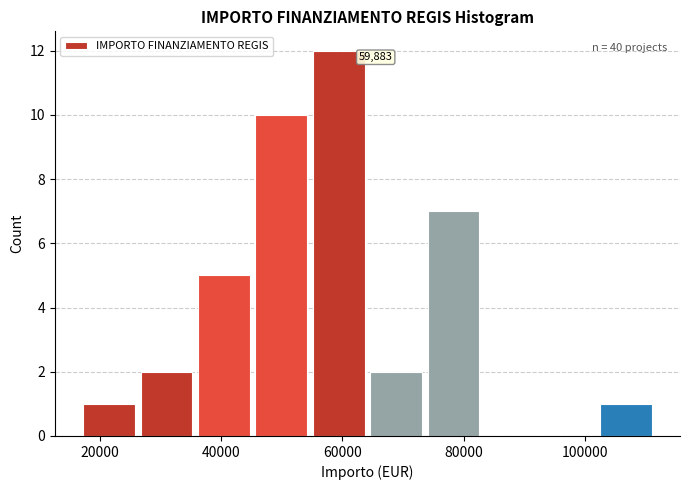

Over which range of the x-axis is the bar tallest?

56000 to 64000